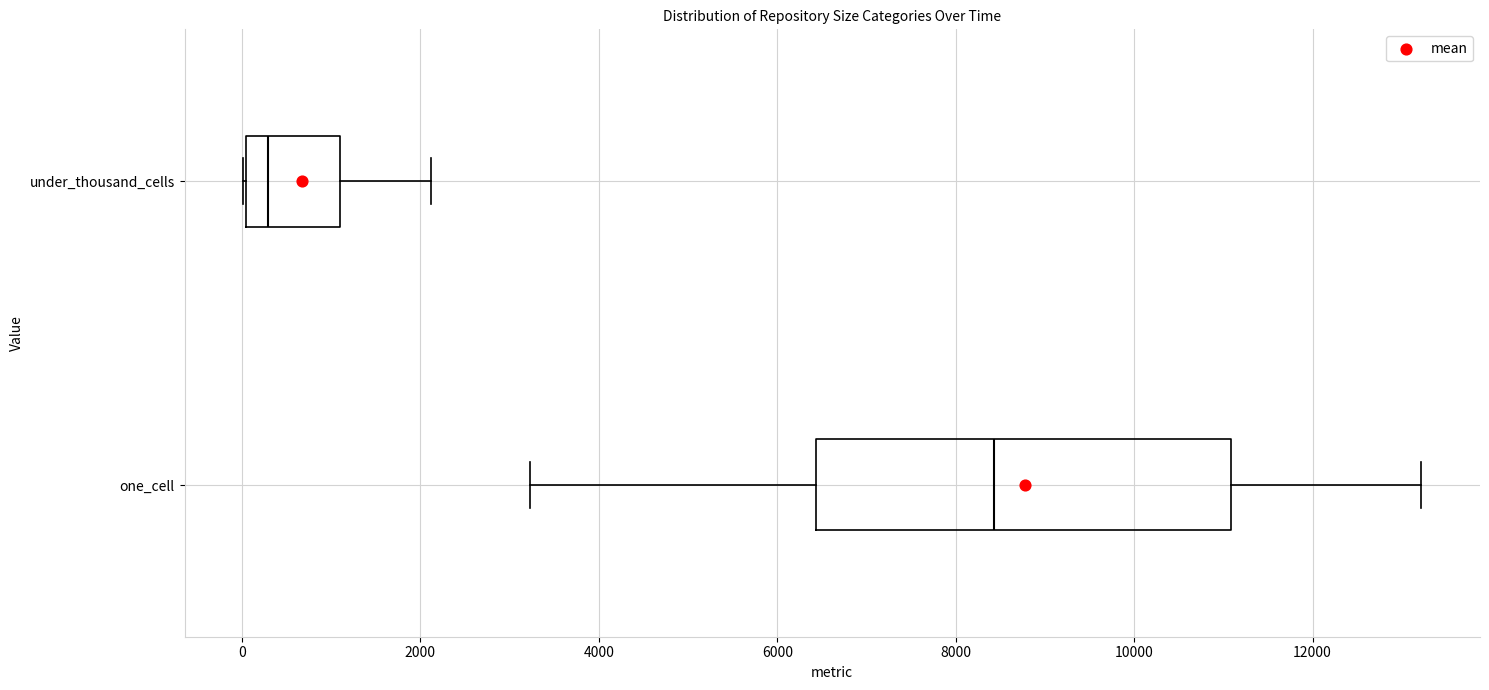

Which box has the furthest to the left median line?

under_thousand_cells